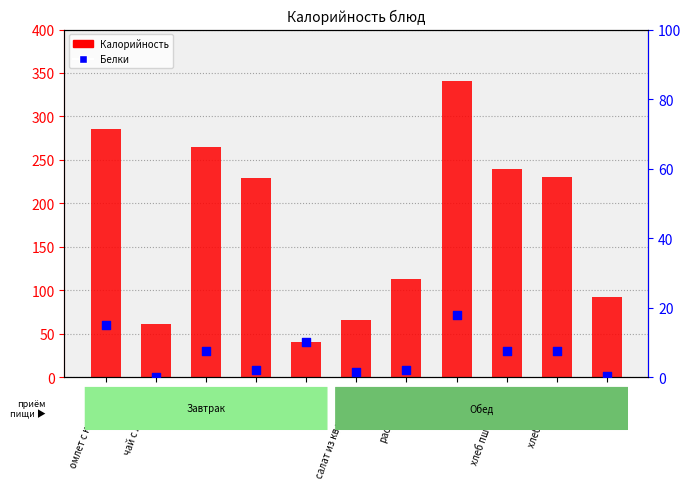

Which series reaches the minimum Y coordinate?

Белки